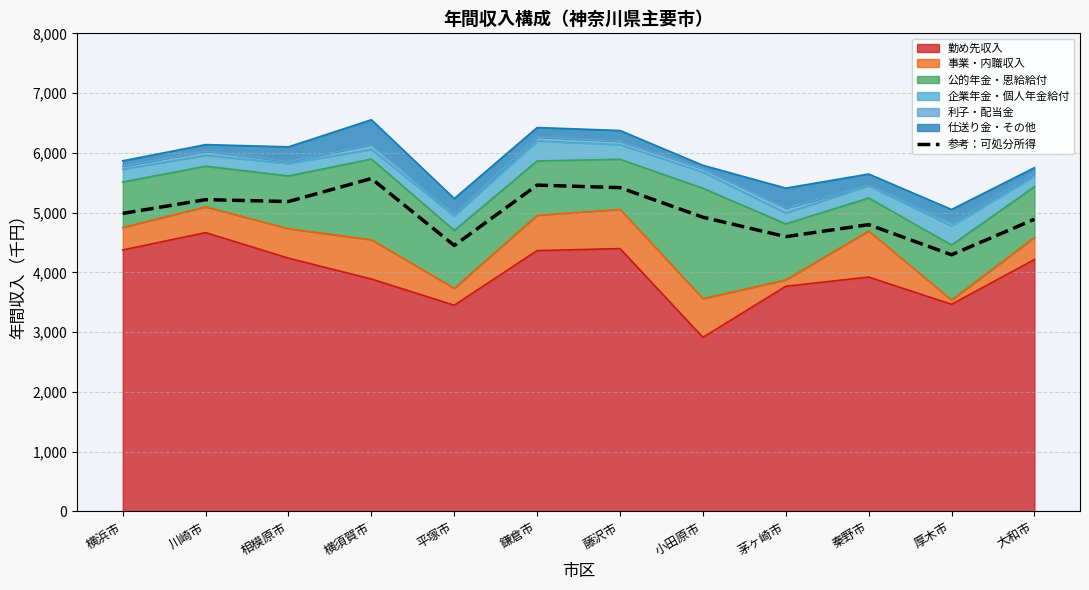

At which category does the data reach its first local peak?

川崎市